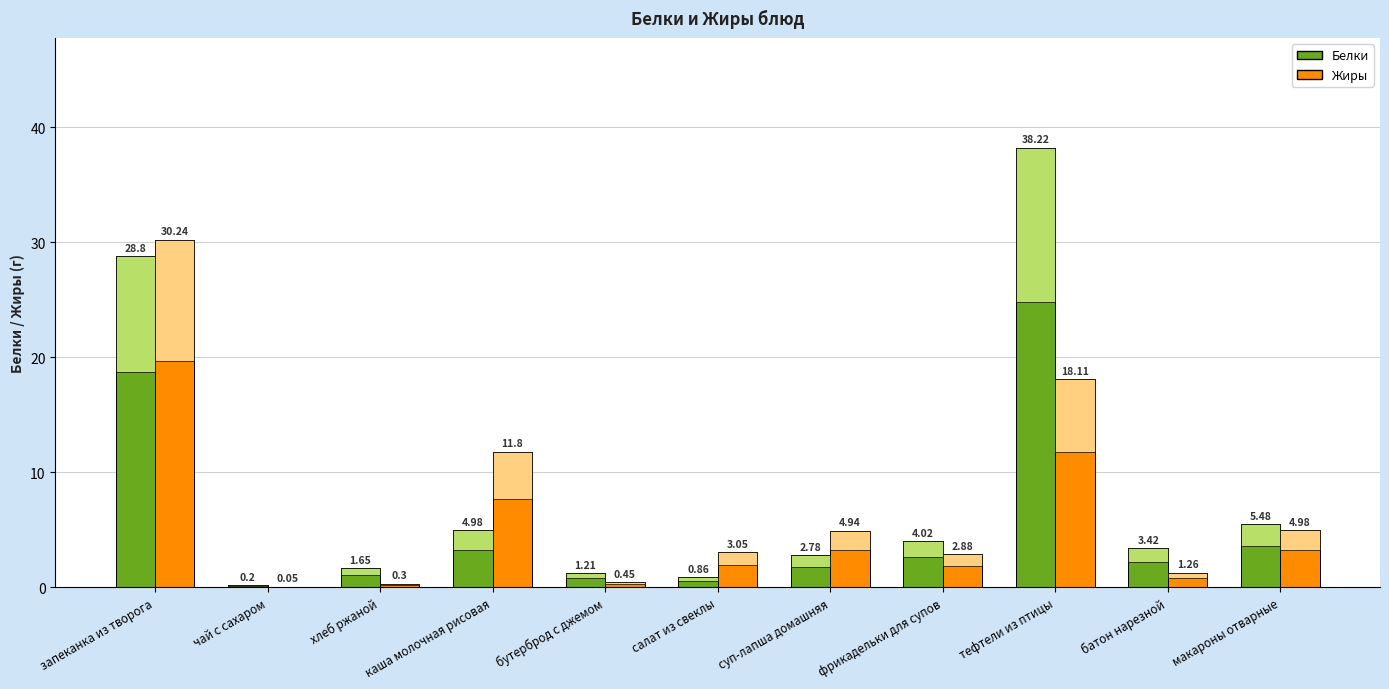

Is it true that Белки equals 0.1 at чай с сахаром?

False